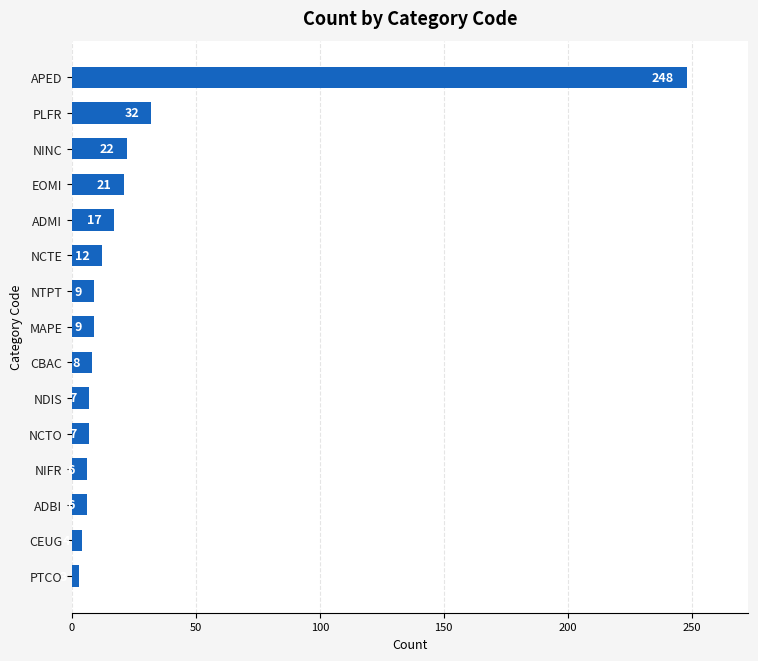

What is the sum of all values?

411